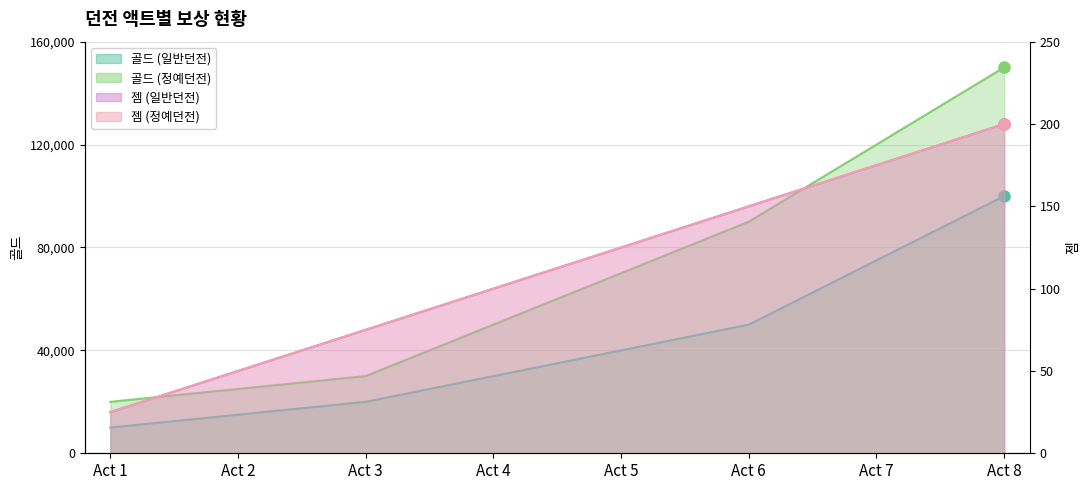

What is the sum of the 젬 (일반던전) values at Act 5 and Act 8?

325